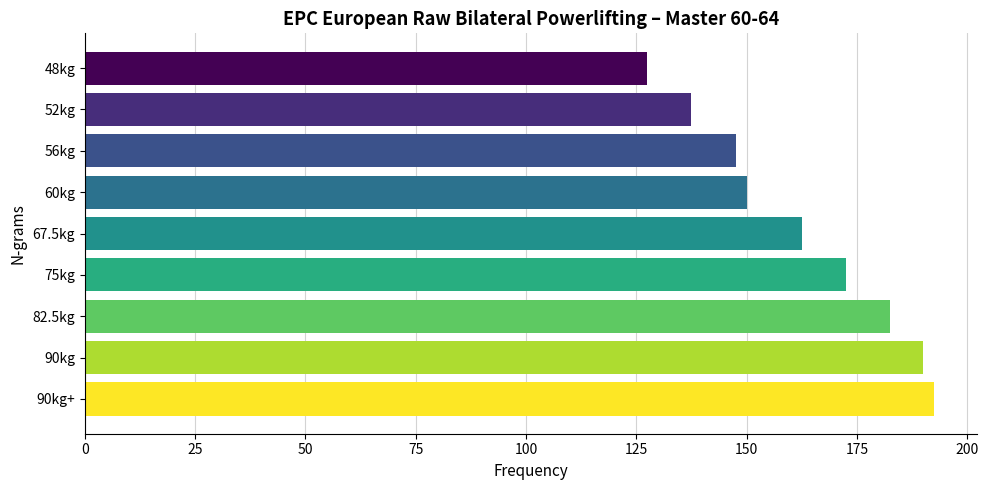

What is the change in value from 48kg to 90kg+?

+65.0